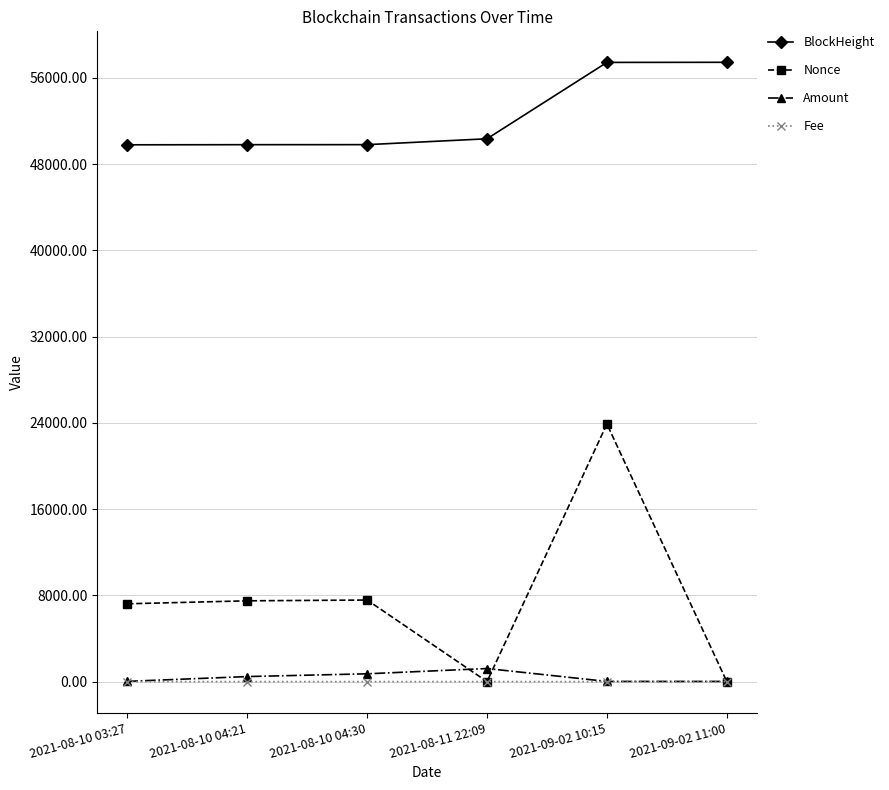

True or false: BlockHeight and Amount intersect in this chart.

False